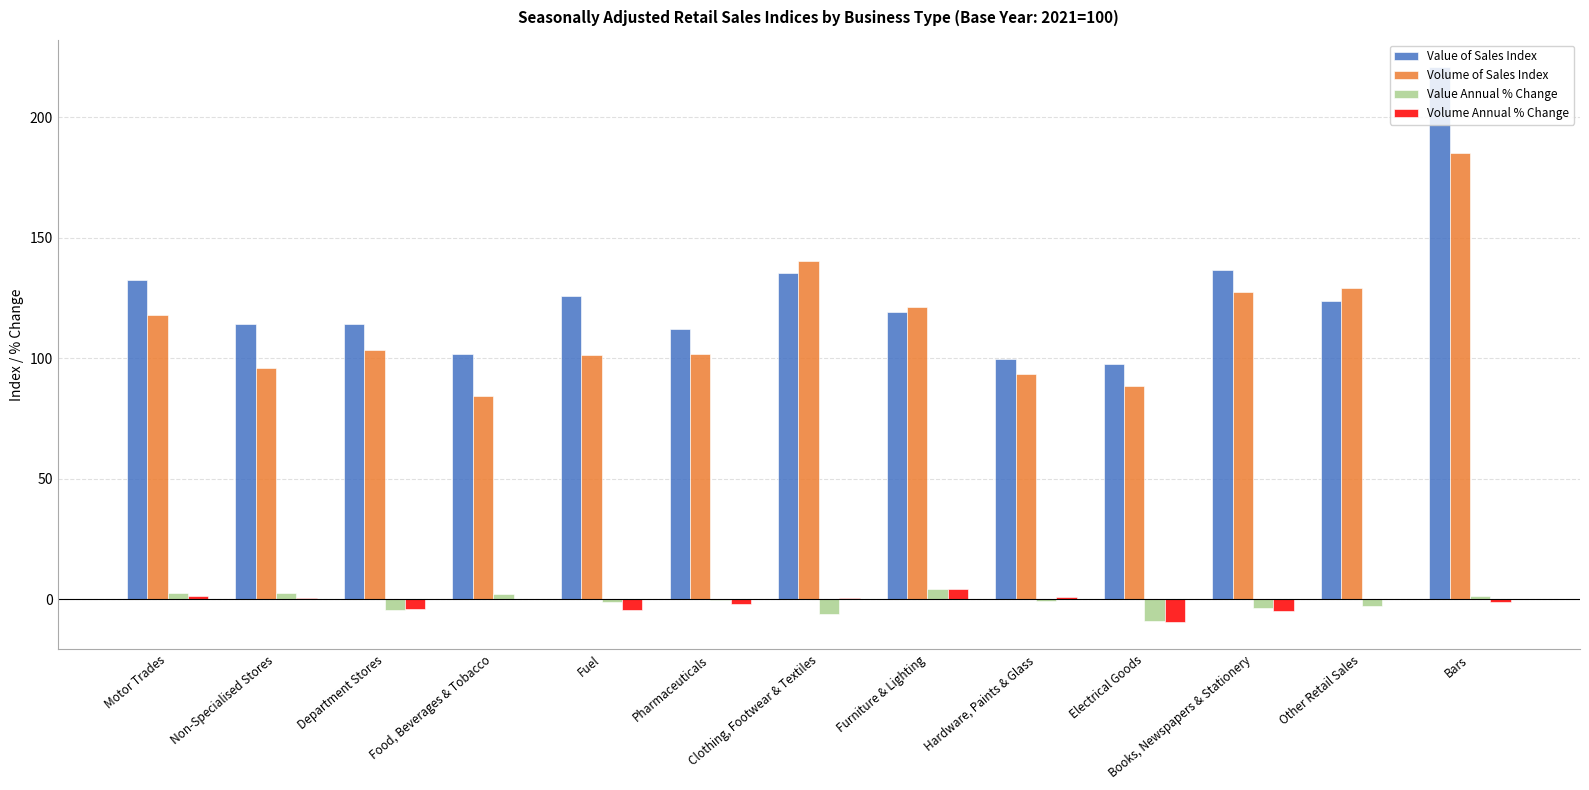

Read the Volume of Sales Index value at Motor Trades.

117.8